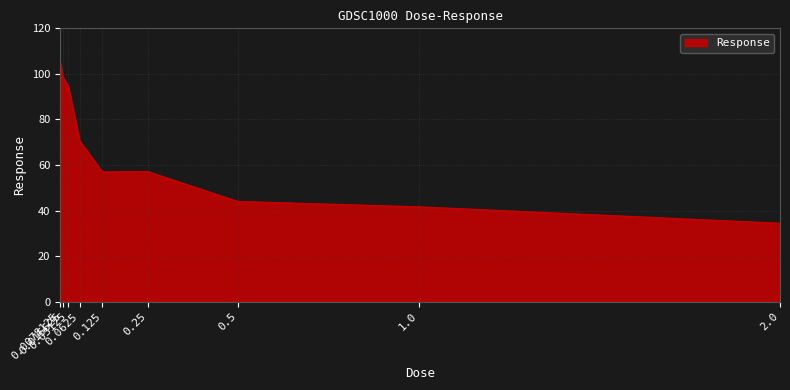

What is the difference between the maximum and minimum values?

71.2